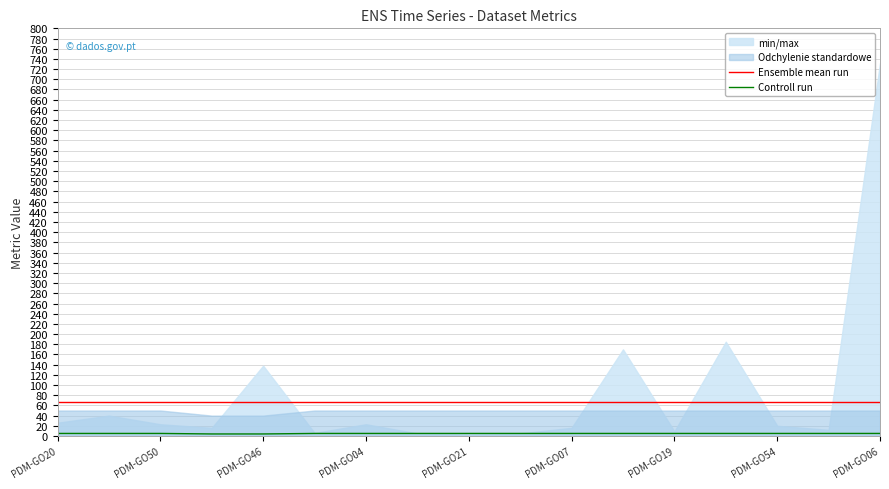

What value does the Ensemble mean run series have at PDM-GO07?

67